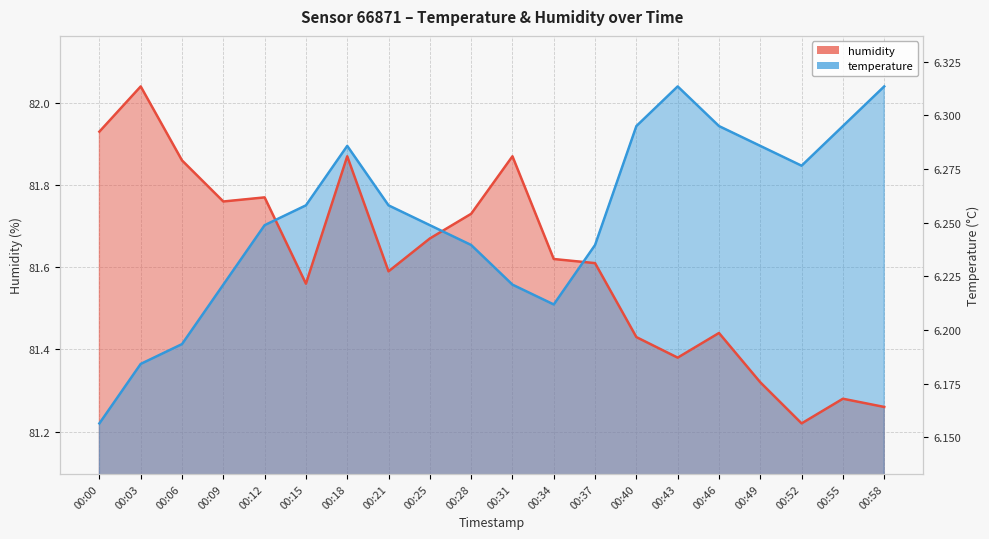

Which series changed the most between 00:03 and 00:18?

temperature